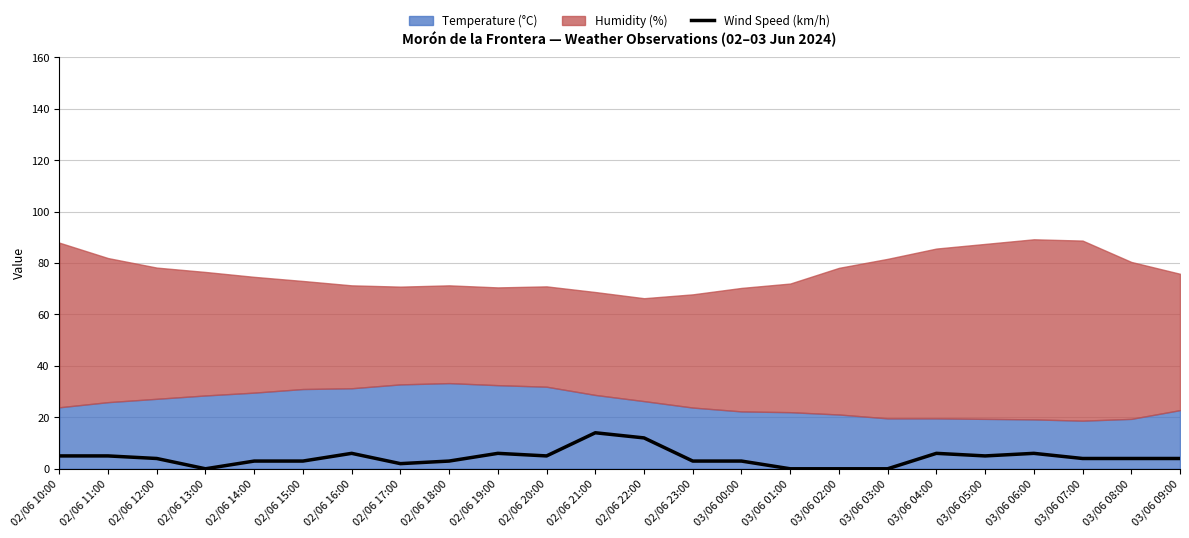

Between 03/06 04:00 and 02/06 16:00, which is larger?

03/06 04:00